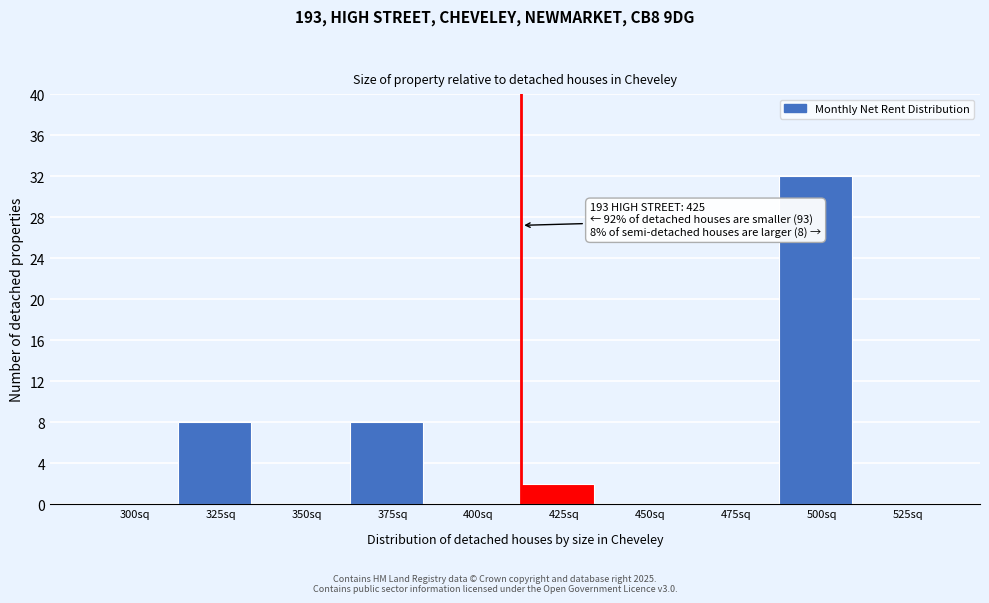

Reading left to right, what are all the values shown in this chart?

300sq=0	325sq=8	350sq=0	375sq=8	400sq=0	425sq=2	450sq=0	475sq=0	500sq=32	525sq=0